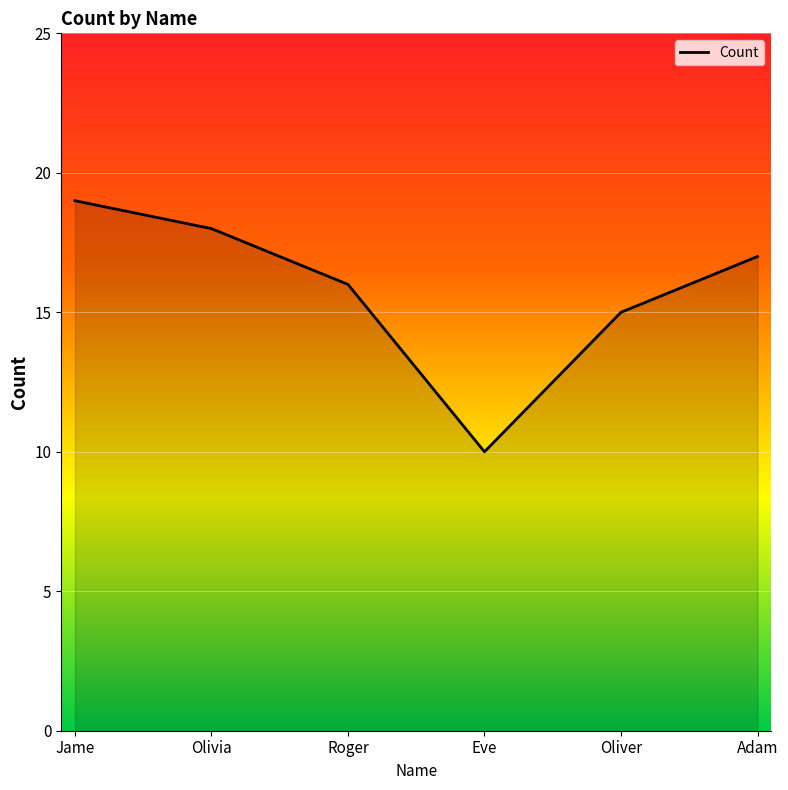

At which category does the chart reach its minimum across all series?

Eve